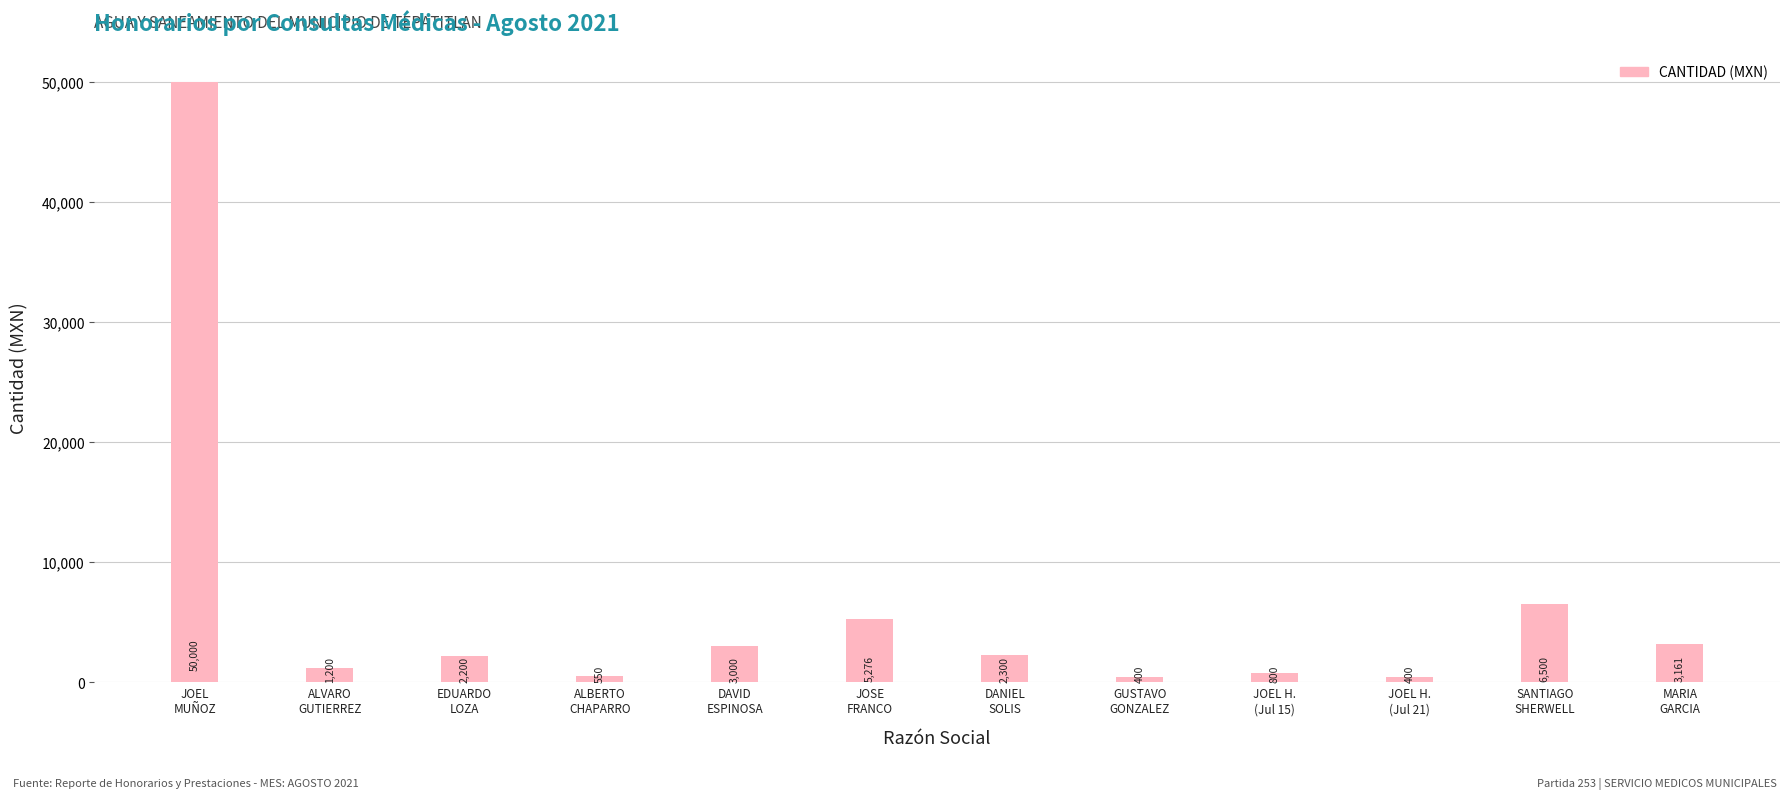

Are the bars horizontal?

No